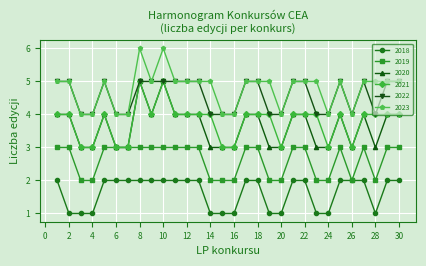

True or false: 2021 and 2018 intersect in this chart.

False